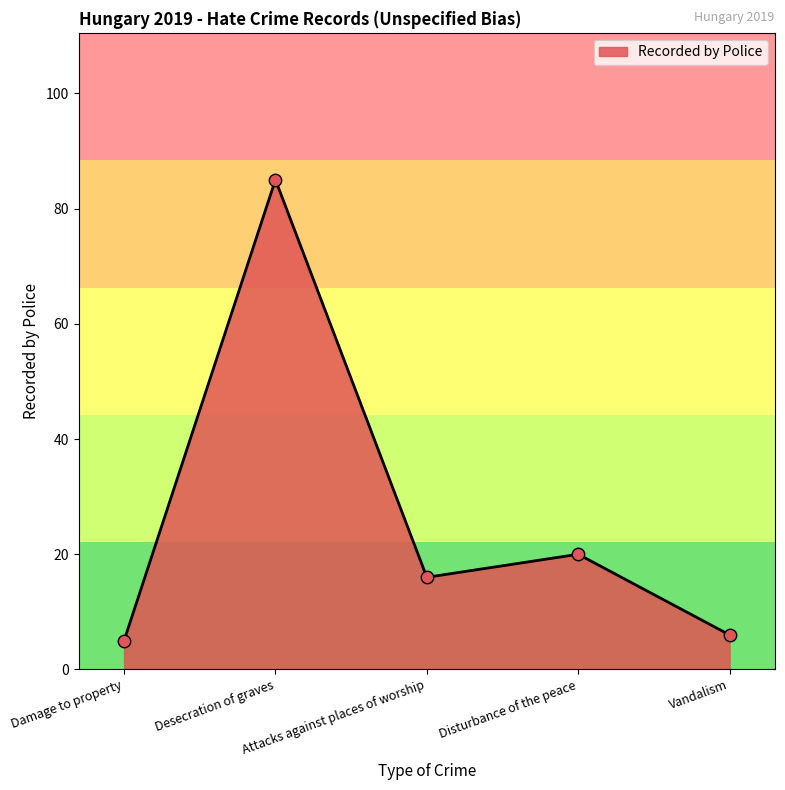

What is the change in value from Damage to property to Attacks against places of worship?

+11